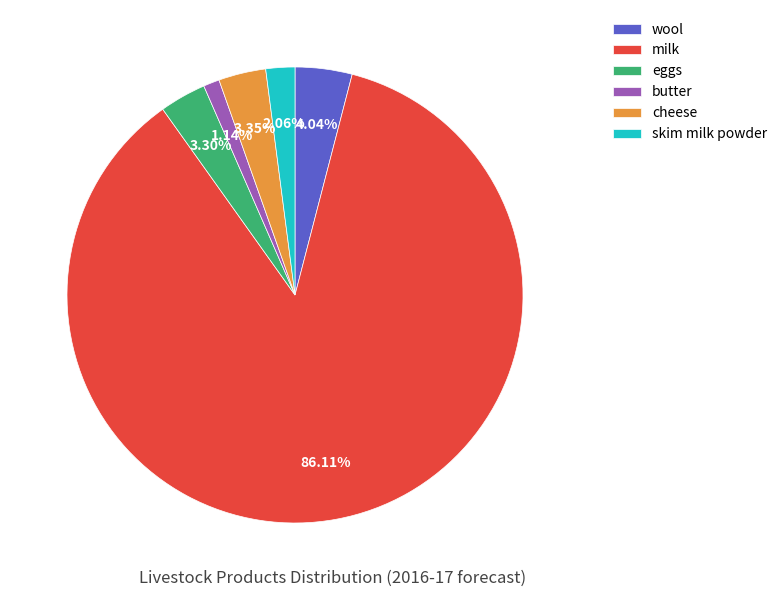

Which slice is the largest?

milk